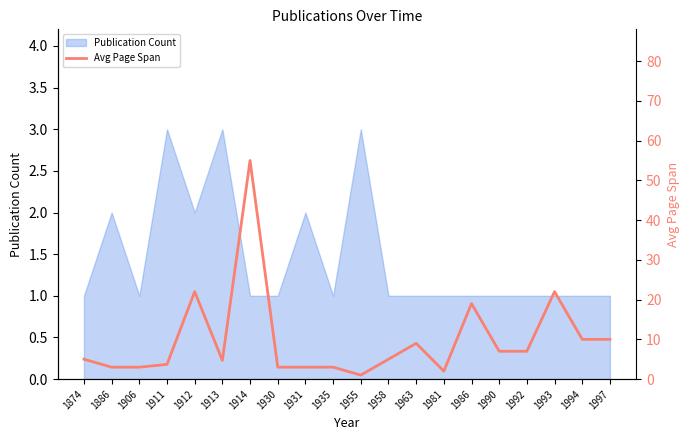

Where is the first local maximum?

1912